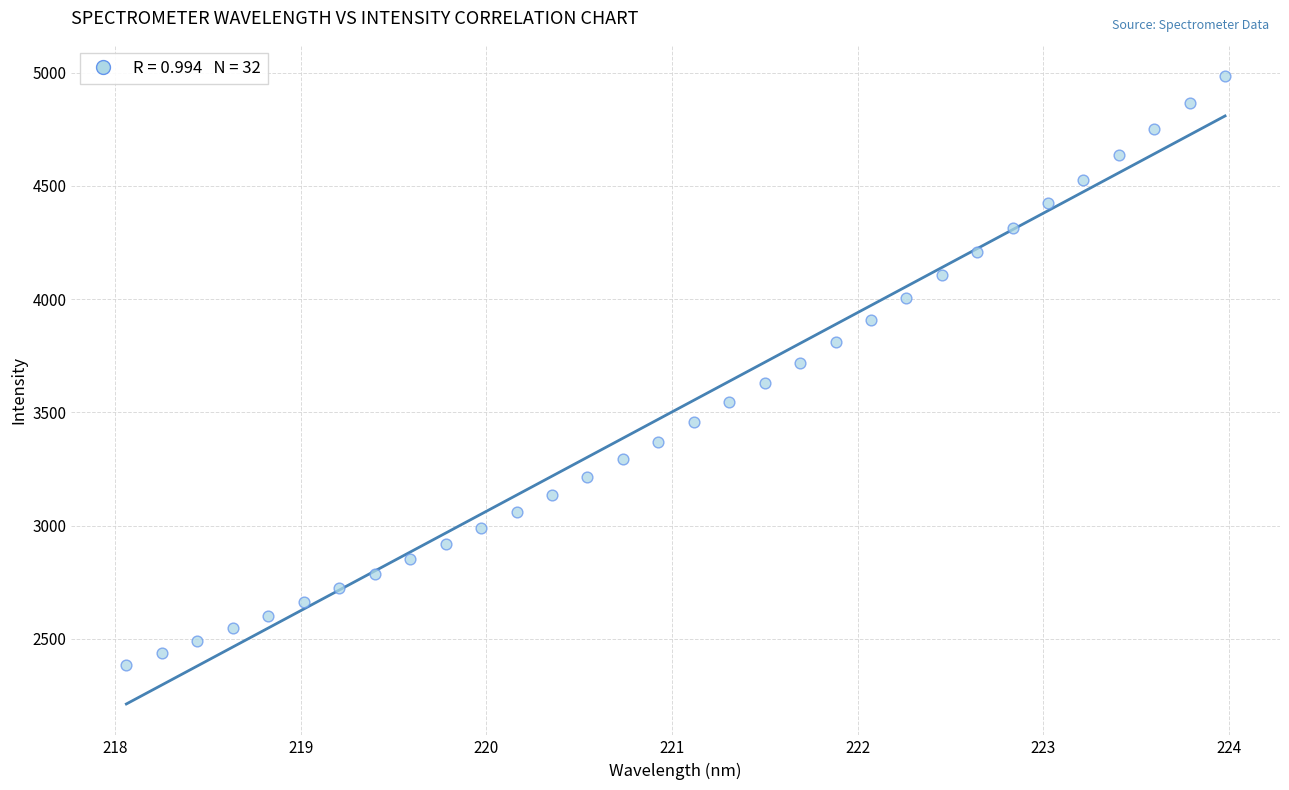

What is the range of X values (max minus min)?

5.9